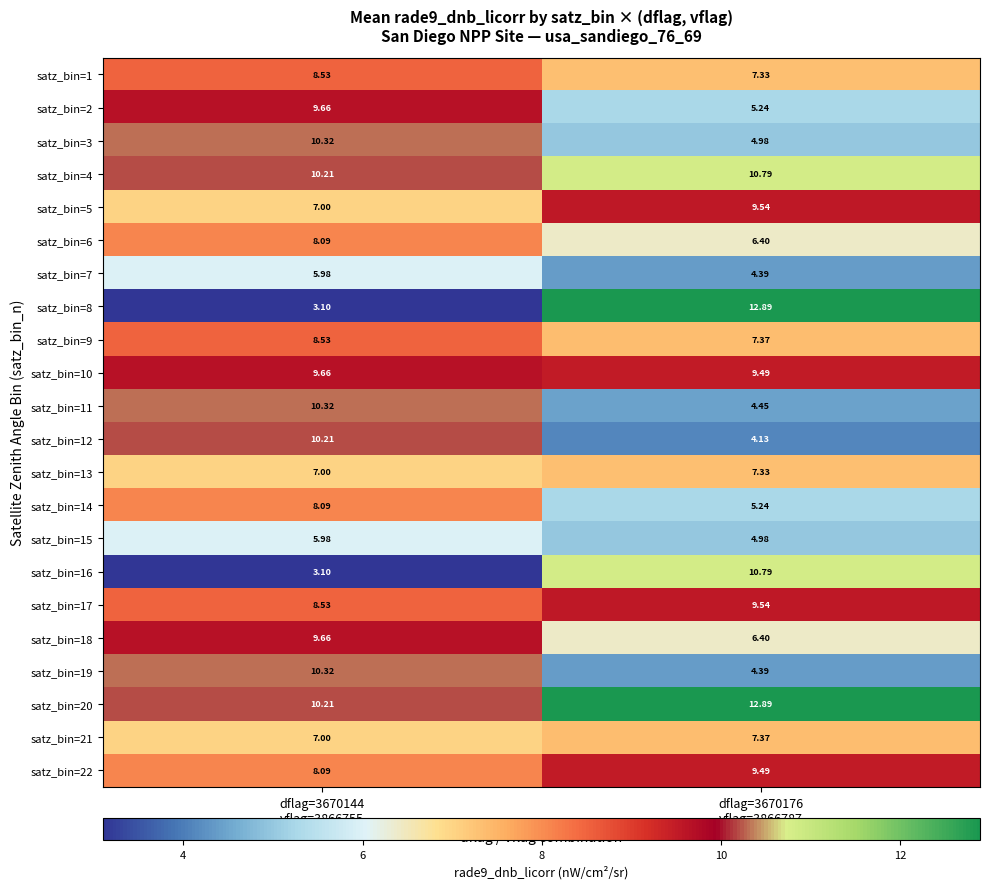

Which series has the largest total across all categories?

satz_bin=20